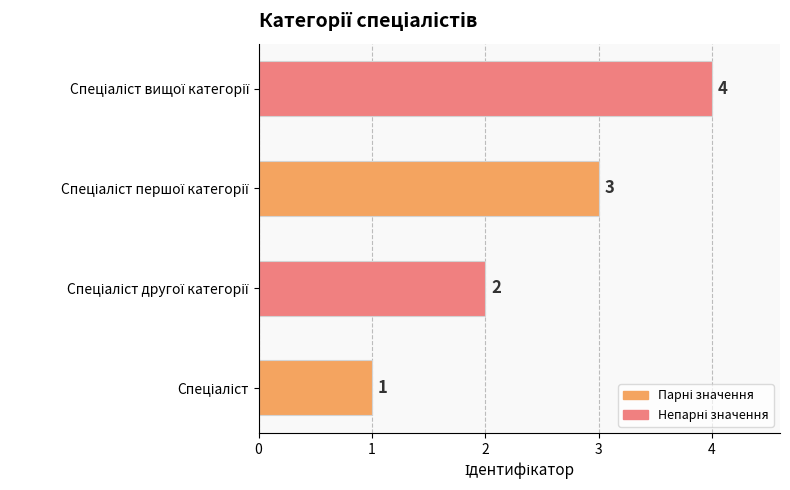

What is the difference between the maximum and minimum values?

3